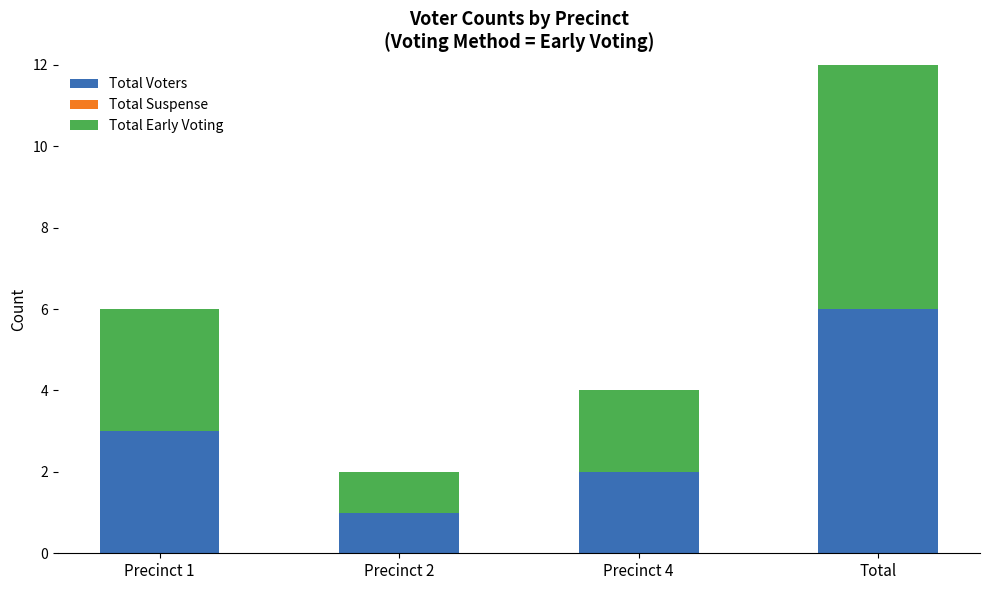

List the labels in order of Total Voters value, largest first.

Total, Precinct 1, Precinct 4, Precinct 2